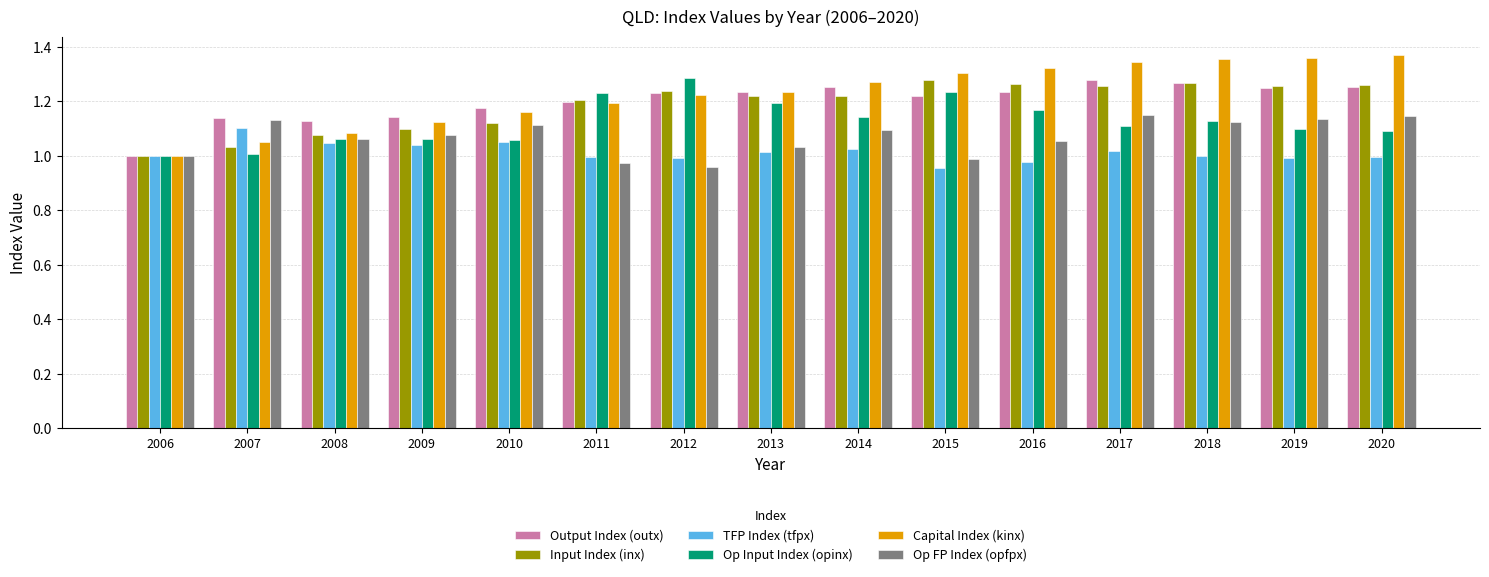

How many values in the Input Index (inx) series exceed 1?

14